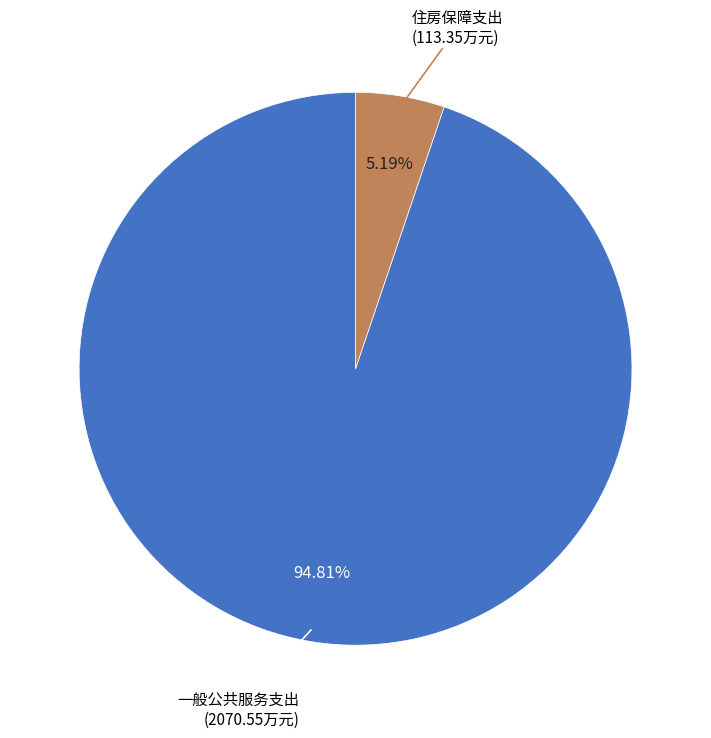

How many segments does this pie chart have?

2